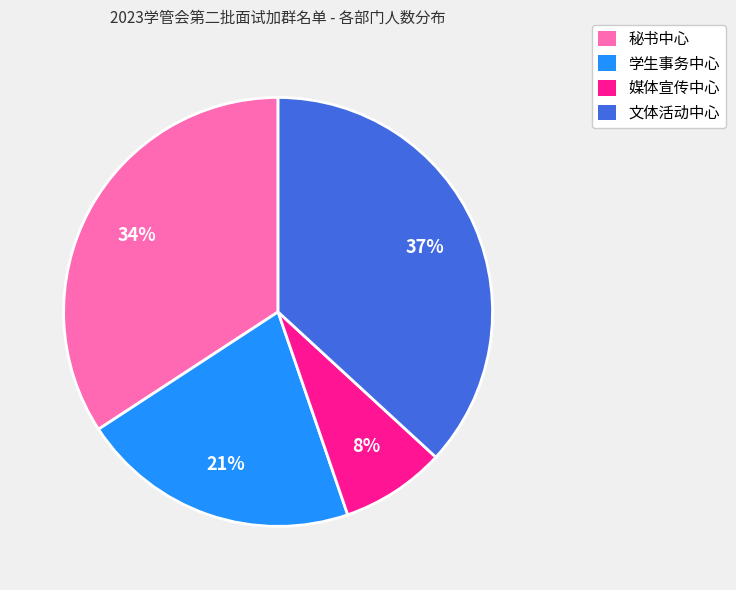

Between 学生事务中心 and 文体活动中心, which is larger?

文体活动中心